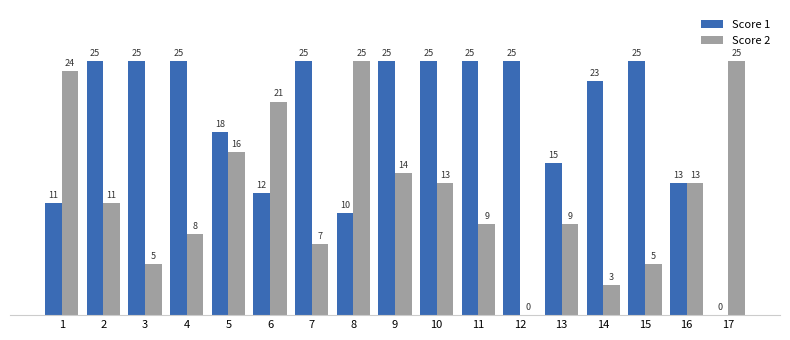

Which series has the largest total across all categories?

Score 1